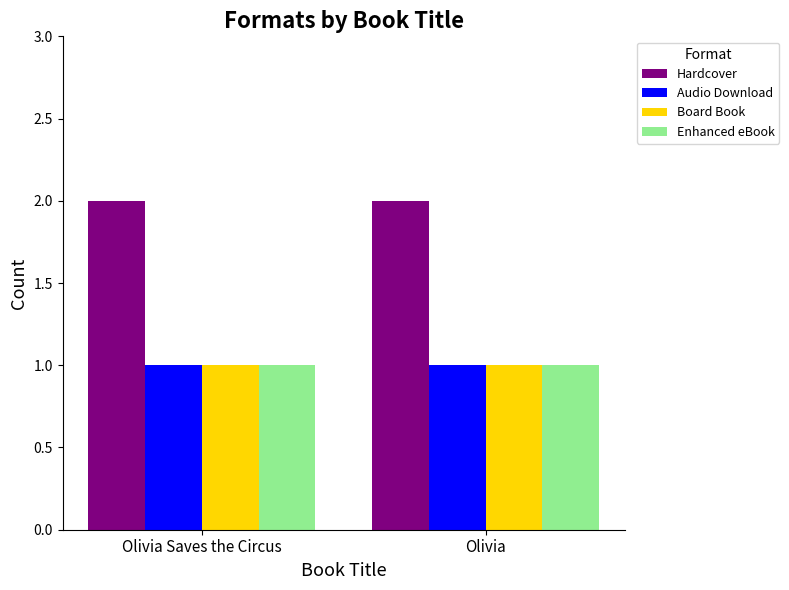

What is the spread (max minus min) of values at Olivia Saves the Circus?

1